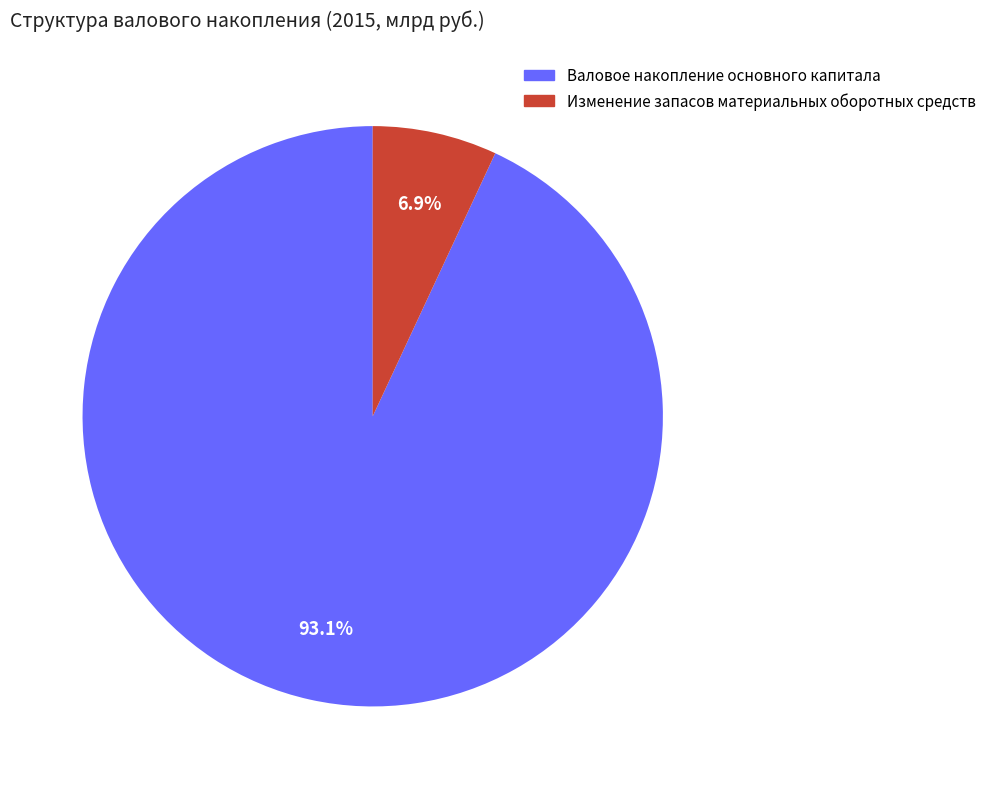

Rank the categories by value from lowest to highest.

Изменение запасов материальных оборотных средств, Валовое накопление основного капитала